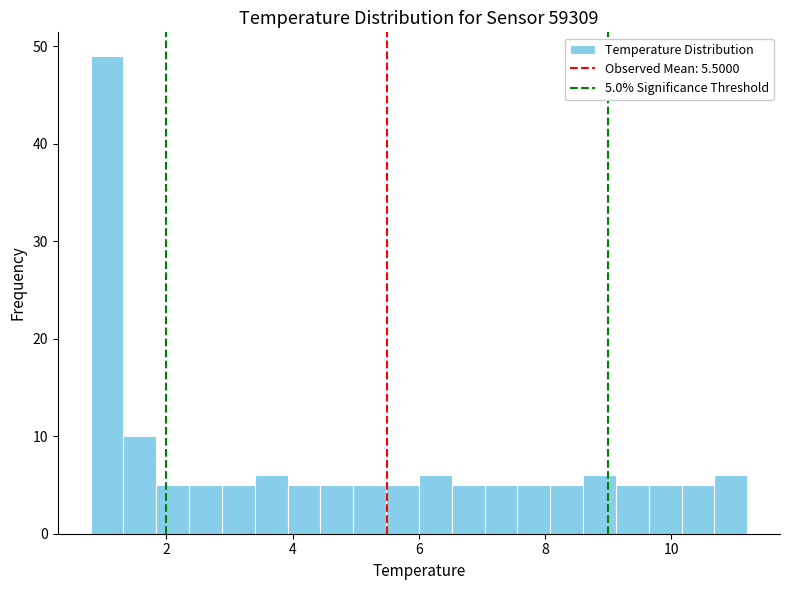

Around what value on the x-axis is the tallest bar? Give the approximate position of its centre, as read against the axis.

1.0